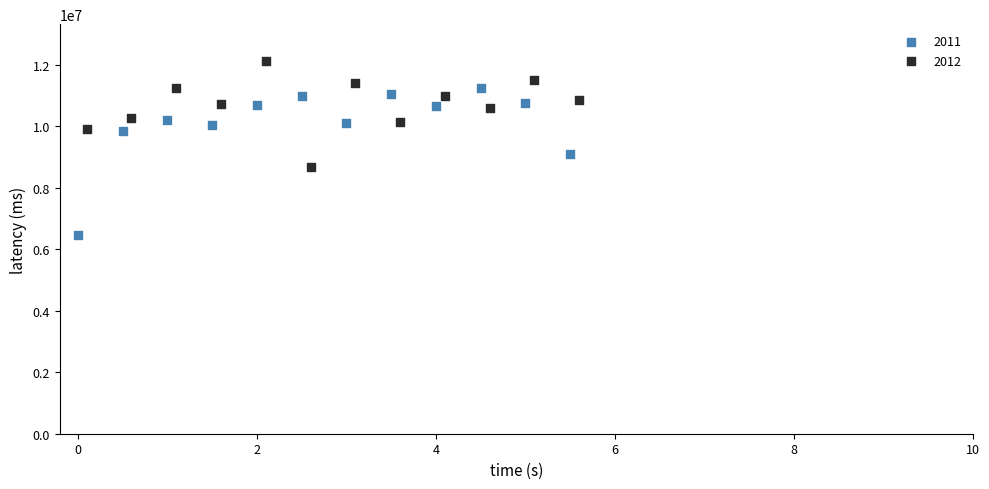

Which series reaches the minimum Y coordinate?

2011